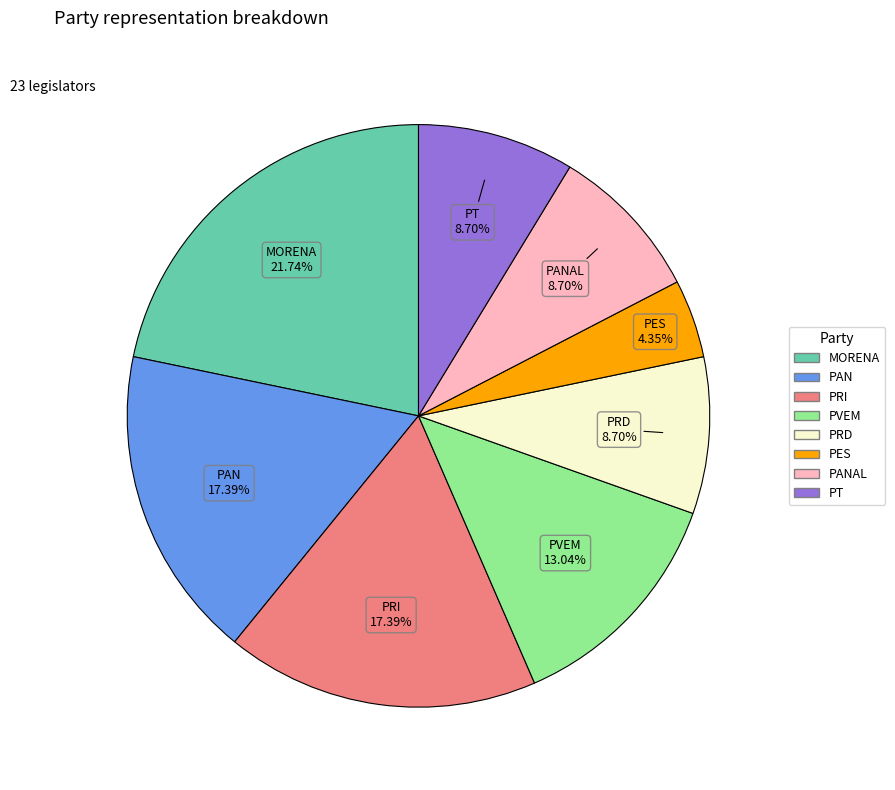

Is there any slice that represents more than half of the pie?

No